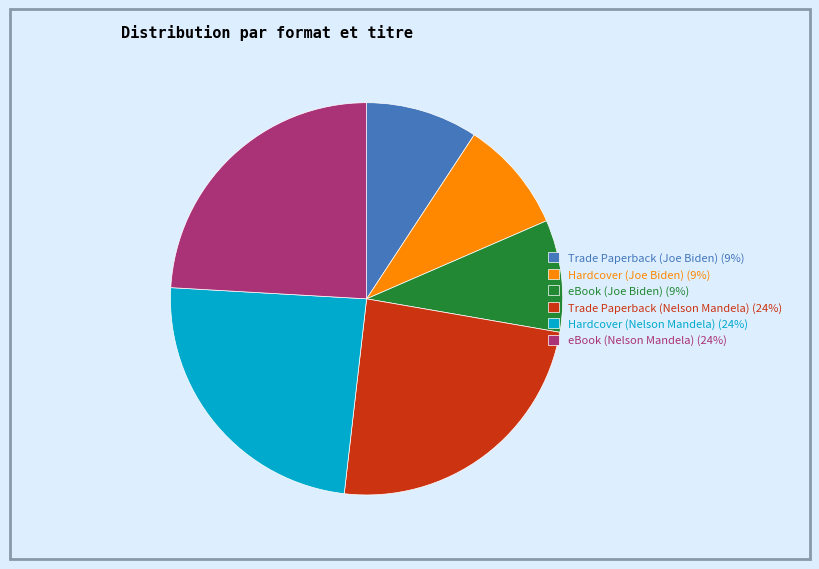

How many segments does this pie chart have?

6